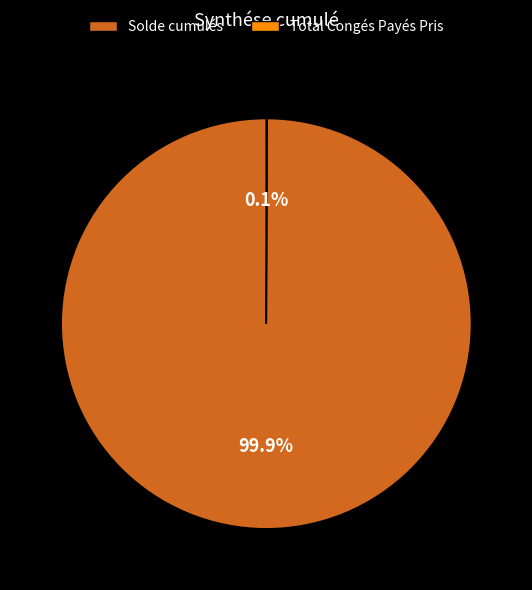

How much of the chart is everything except Solde cumulés?

0.1%